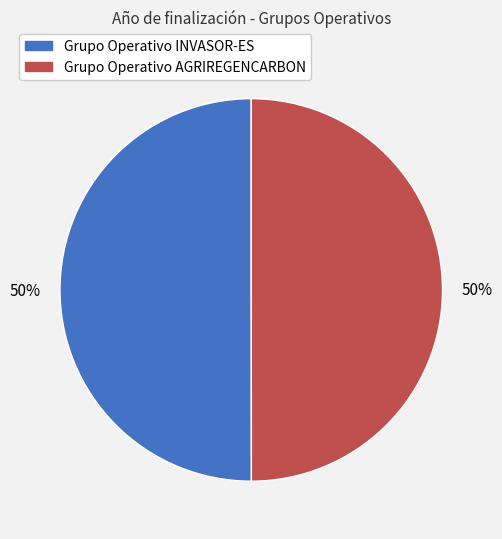

Count the number of slices in the pie.

2